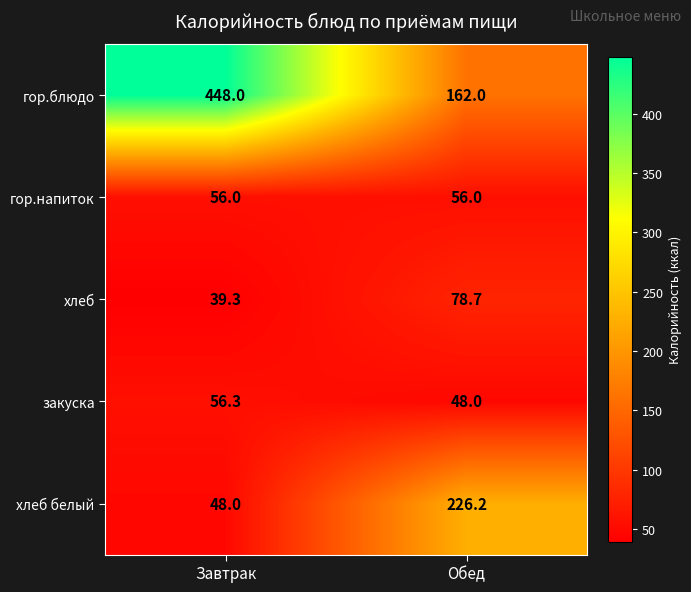

Which label corresponds to the smallest value in the chart?

Завтрак